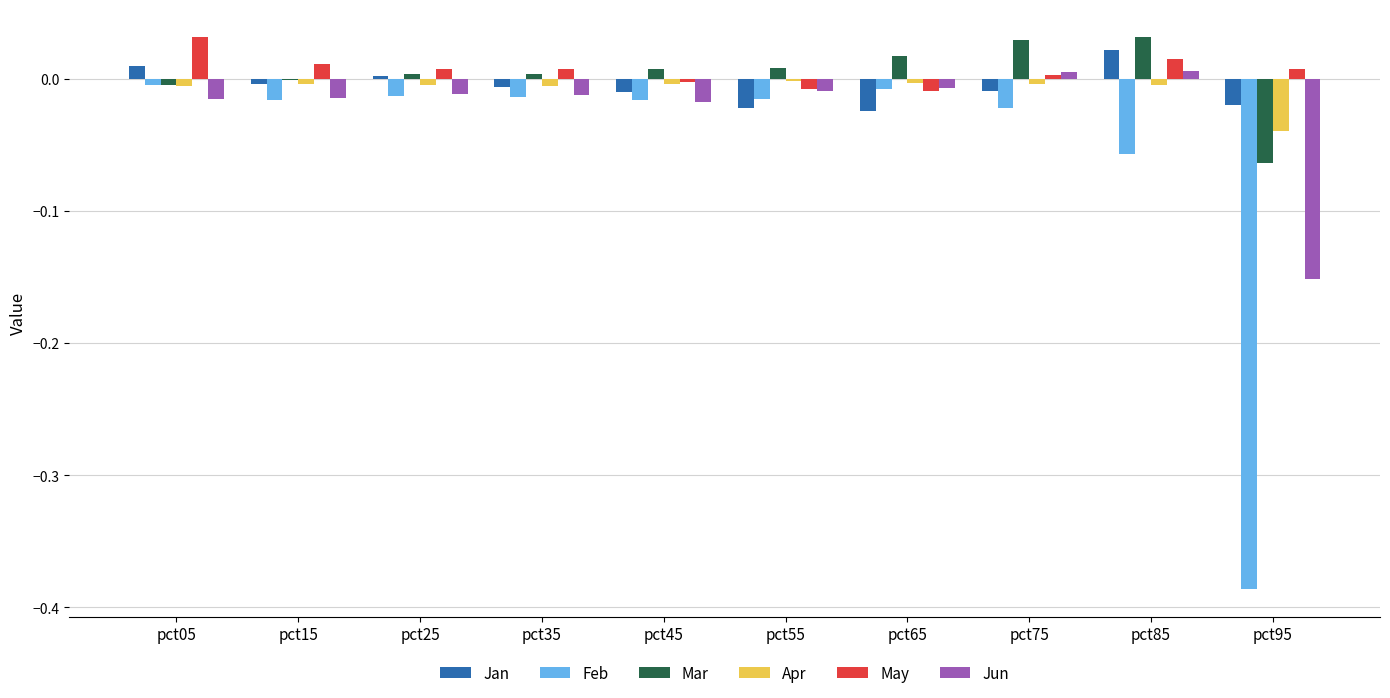

Count the number of data series in this chart.

6